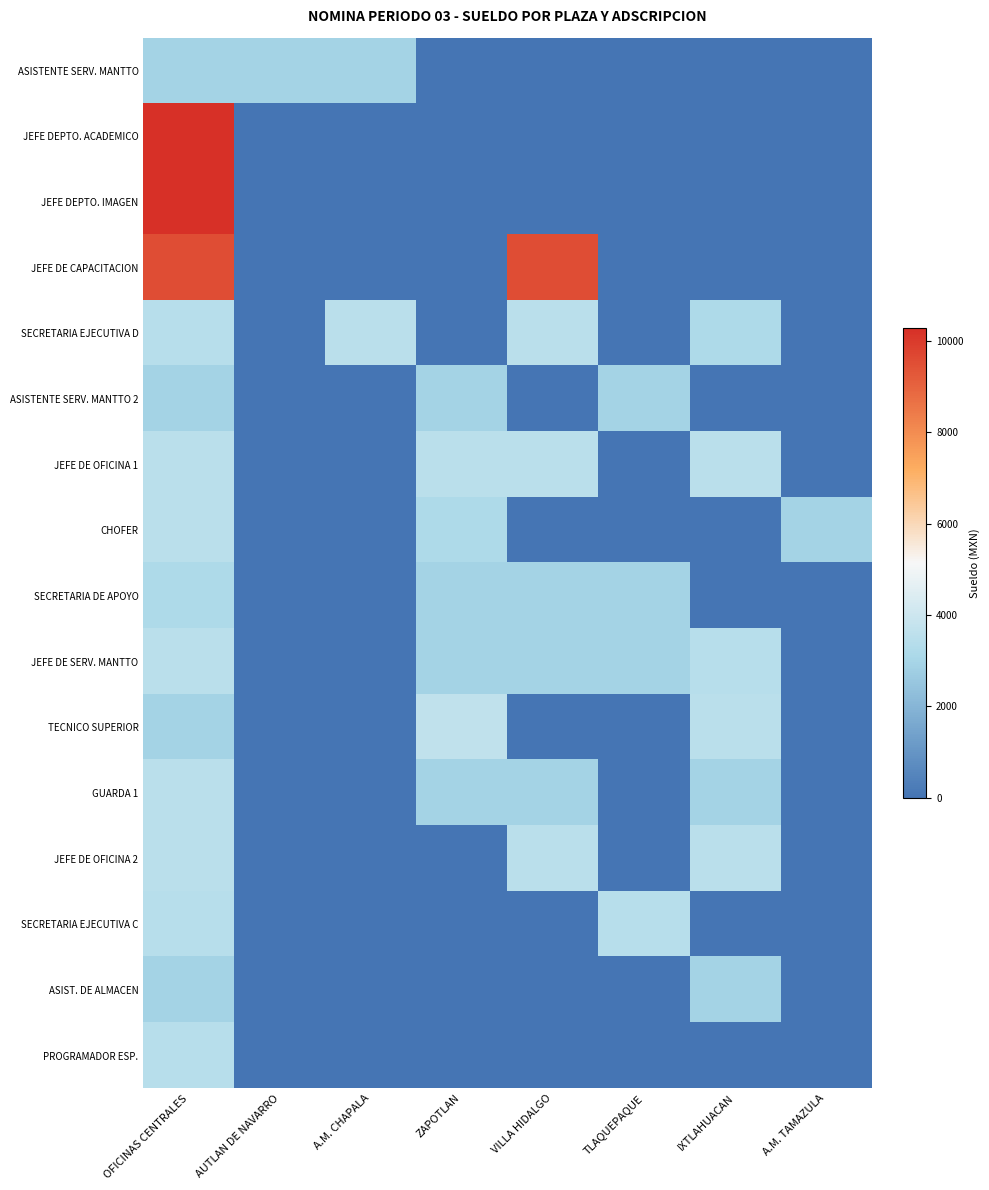

List the series in order of their peak value, lowest first.

ASISTENTE SERV. MANTTO, ASISTENTE SERV. MANTTO 2, ASIST. DE ALMACEN, SECRETARIA DE APOYO, SECRETARIA EJECUTIVA C, PROGRAMADOR ESP., SECRETARIA EJECUTIVA D, JEFE DE OFICINA 1, CHOFER, JEFE DE SERV. MANTTO, GUARDA 1, JEFE DE OFICINA 2, TECNICO SUPERIOR, JEFE DE CAPACITACION, JEFE DEPTO. ACADEMICO, JEFE DEPTO. IMAGEN